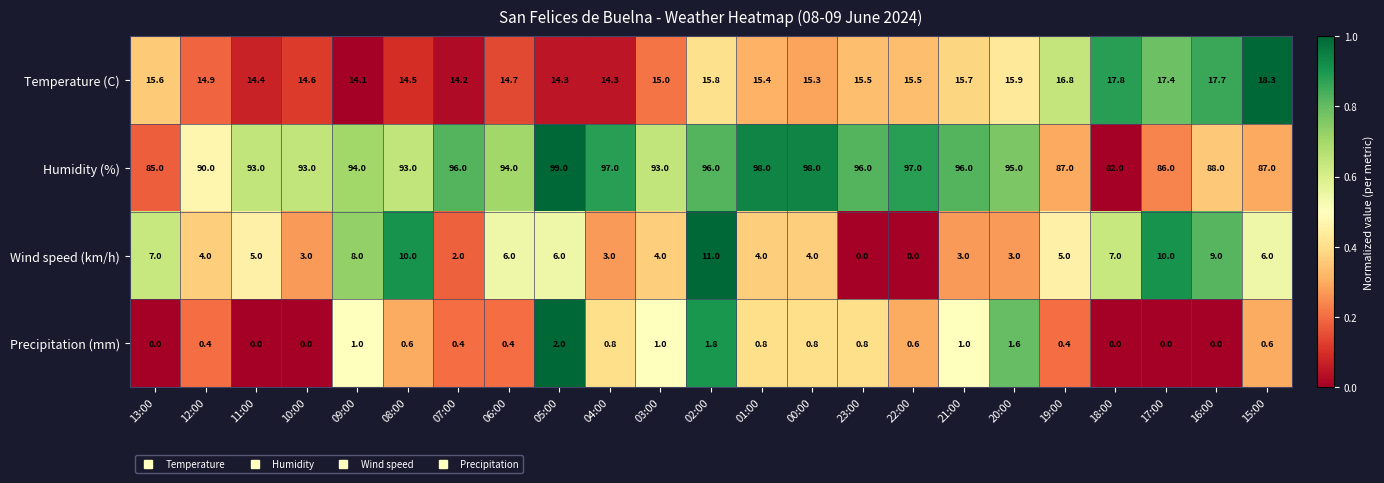

What is the spread (max minus min) of values at 03:00?

92.0